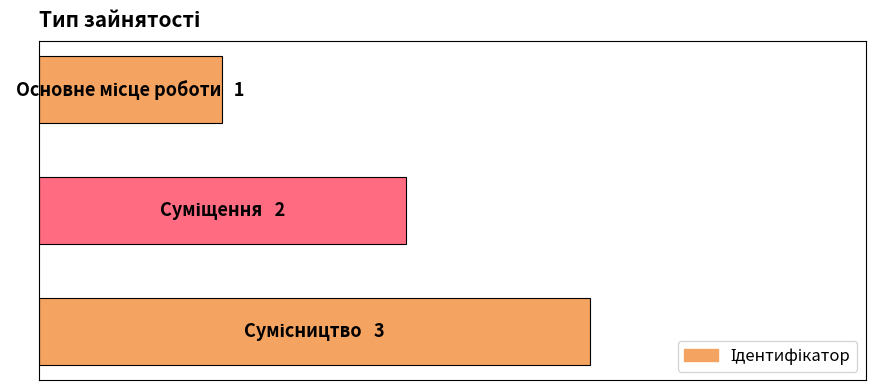

Count the values in the range 1 to 3.

3